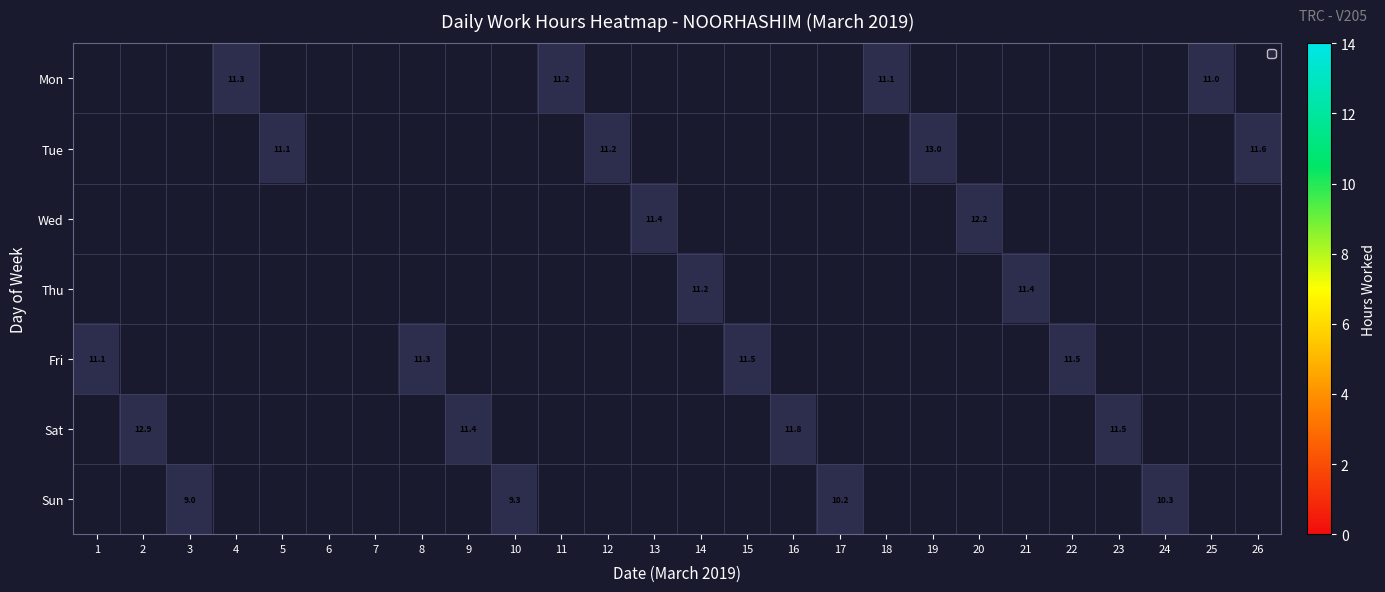

The value of Mon at 15 is 1. True or false?

False